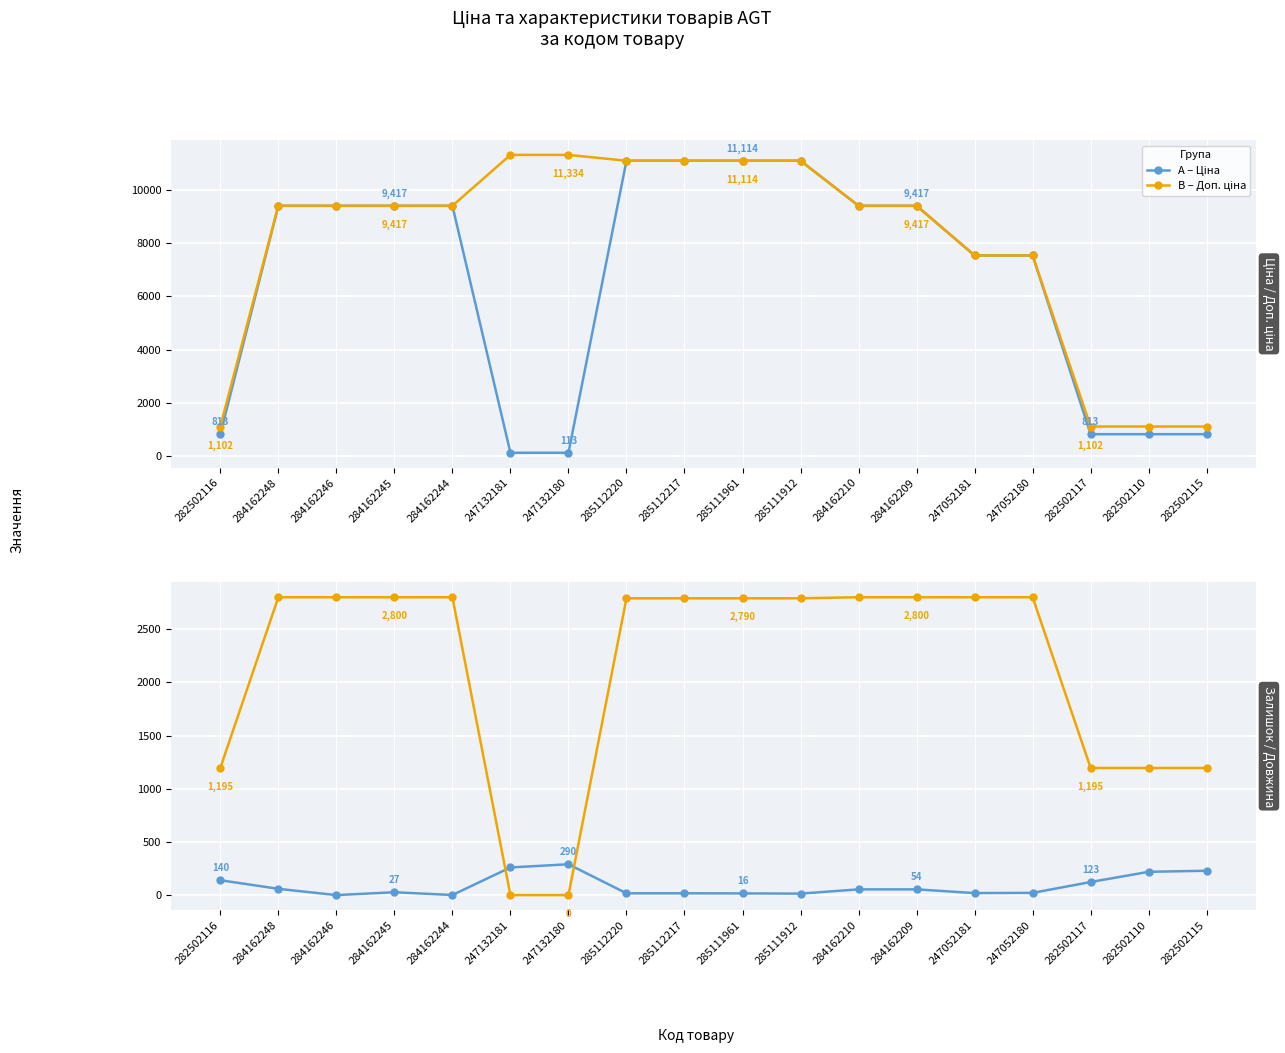

Where does the A – Залишок series first go above 54?

282502116